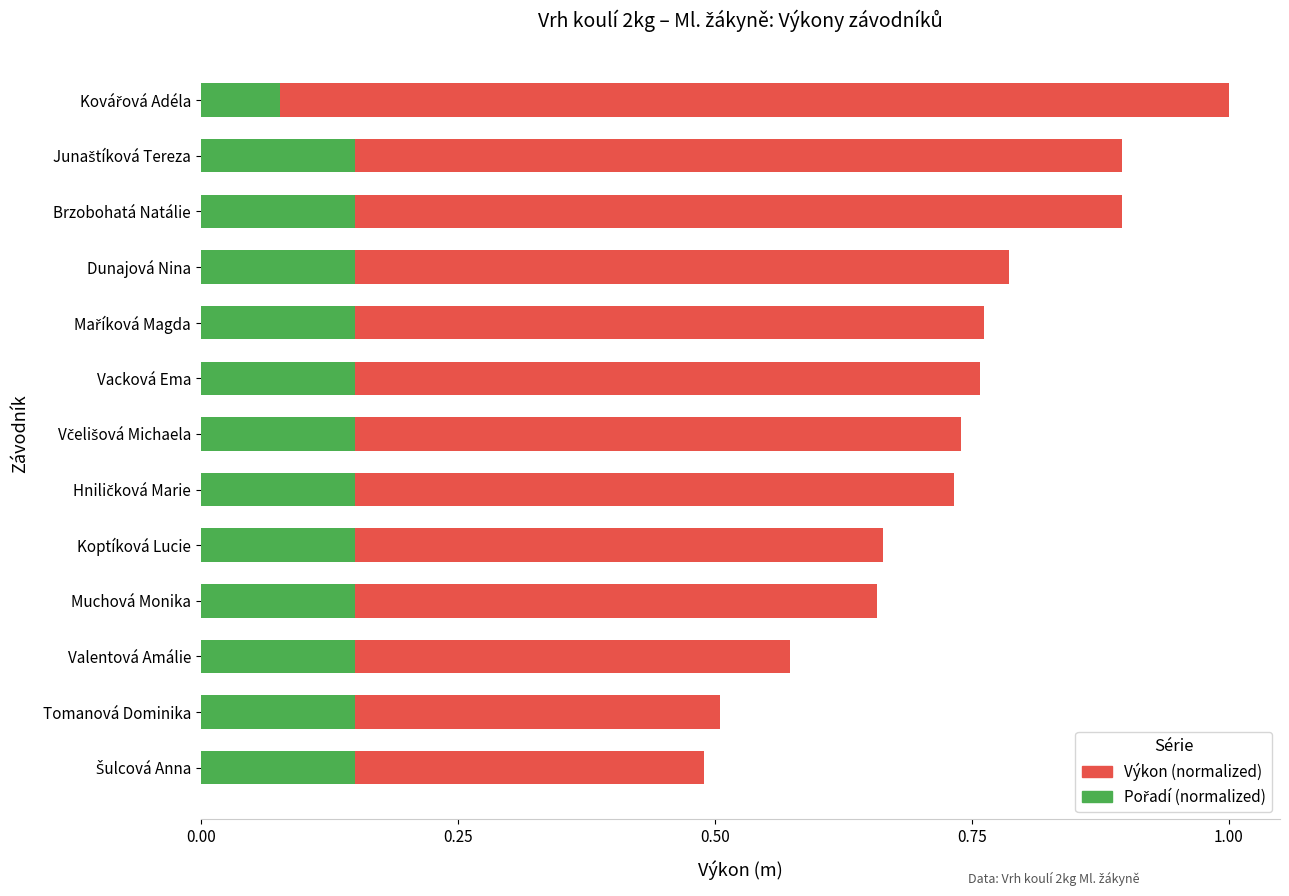

What is the total value across all series at Včelišová Michaela?

0.9